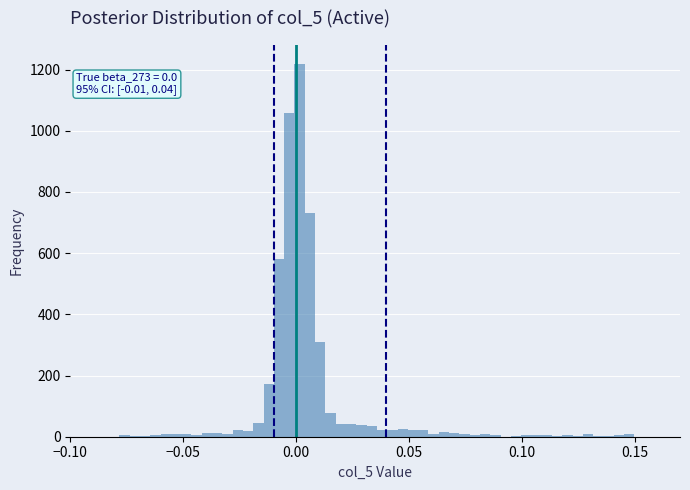

Around what value on the x-axis is the tallest bar? Give the approximate position of its centre, as read against the axis.

0.000